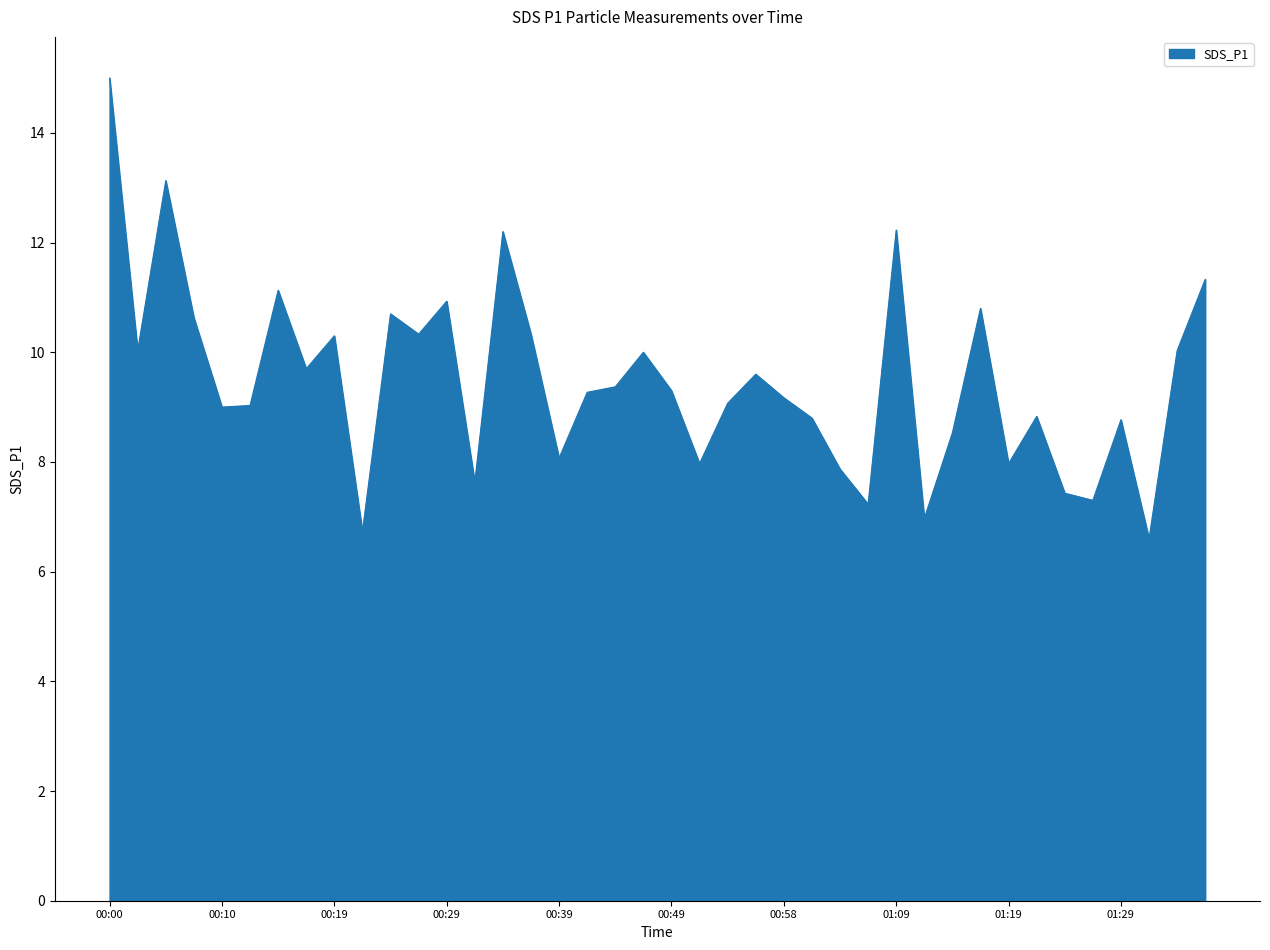

What is the maximum value shown in the chart?

15.0